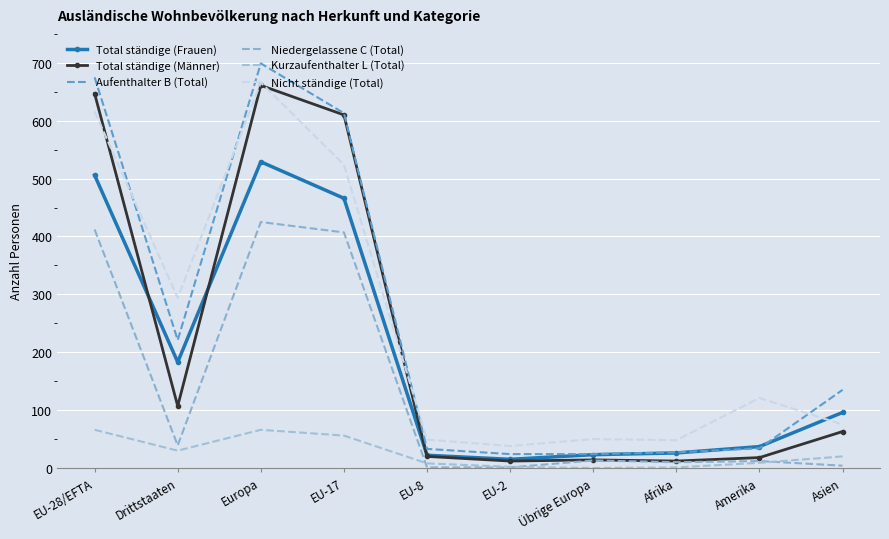

How many series are shown in this chart?

6